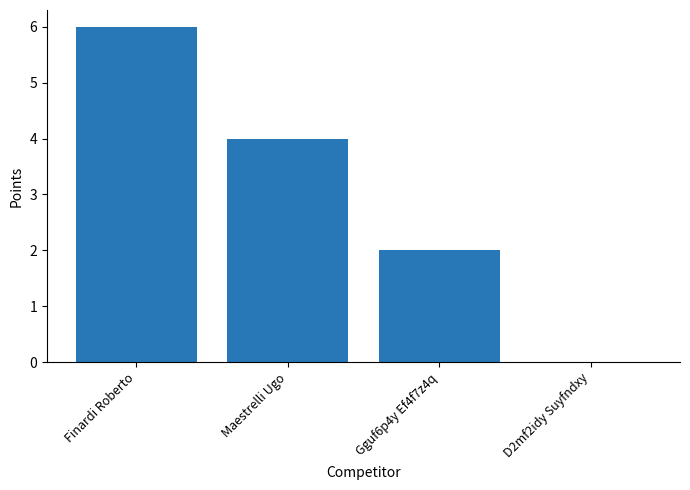

True or false: the data shows 6 at Finardi Roberto.

True